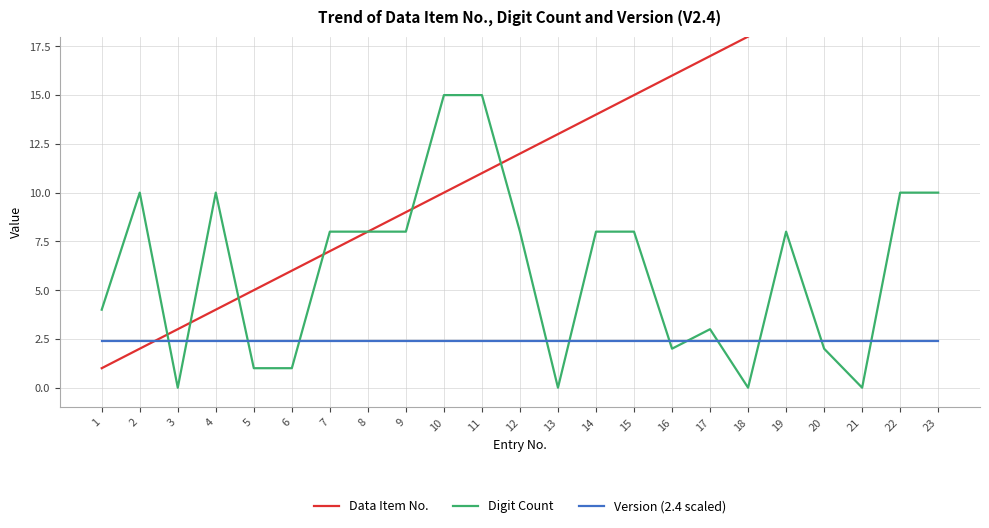

Which category has the lowest value across all series?

3